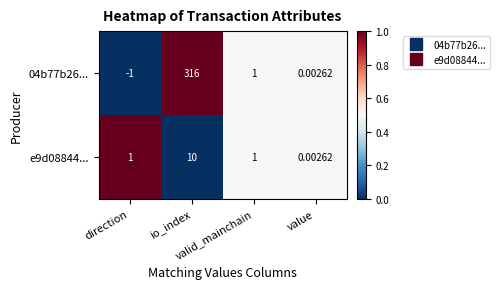

How many series are shown in this chart?

2